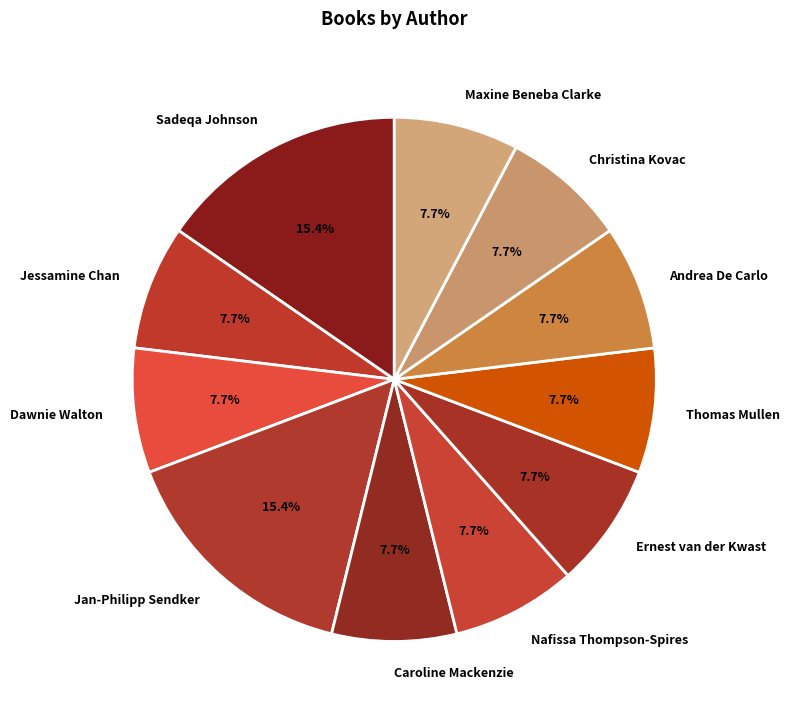

What is the ratio of the value at Nafissa Thompson-Spires to the value at Maxine Beneba Clarke?

1.0